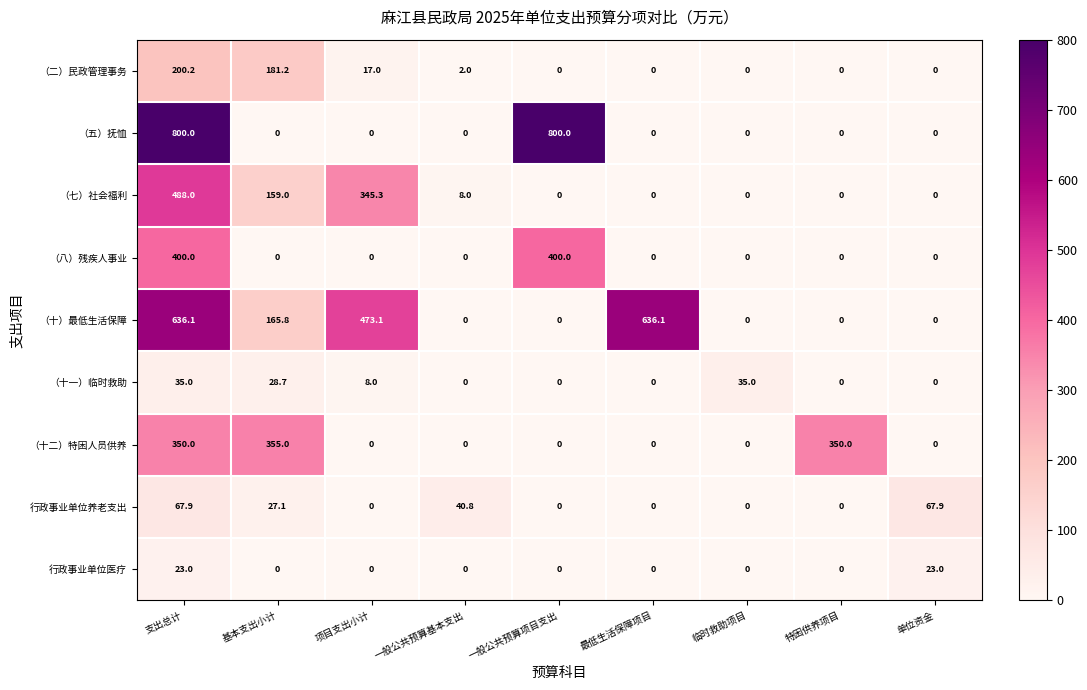

Rank the series by their maximum value, from lowest to highest.

行政事业单位医疗, （十一）临时救助, 行政事业单位养老支出, （二）民政管理事务, （十二）特困人员供养, （八）残疾人事业, （七）社会福利, （十）最低生活保障, （五）抚恤